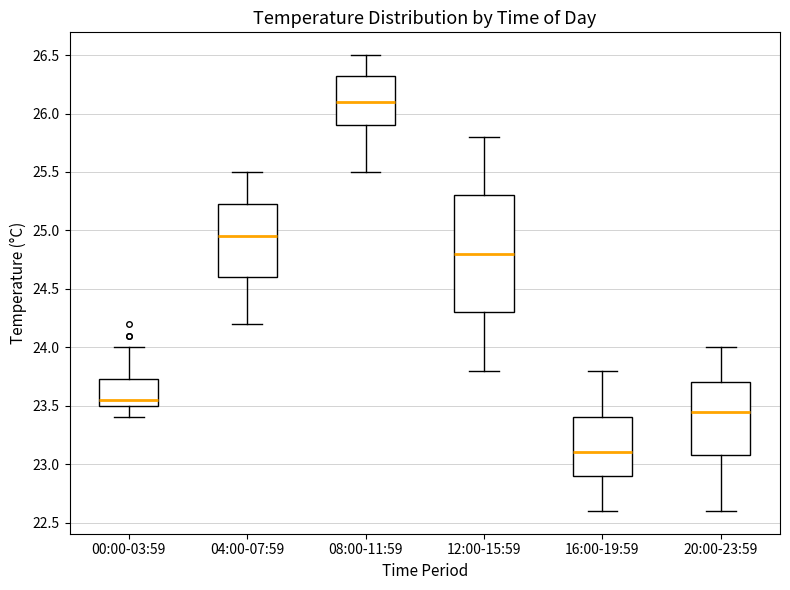

Which box is the tallest, from its lower edge to its upper edge?

12:00-15:59